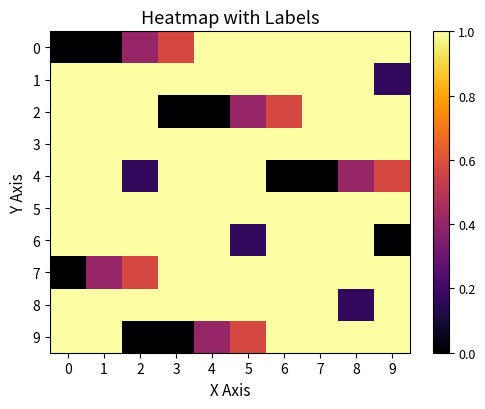

List the series in order of their peak value, lowest first.

0, 1, 2, 3, 4, 5, 6, 7, 8, 9